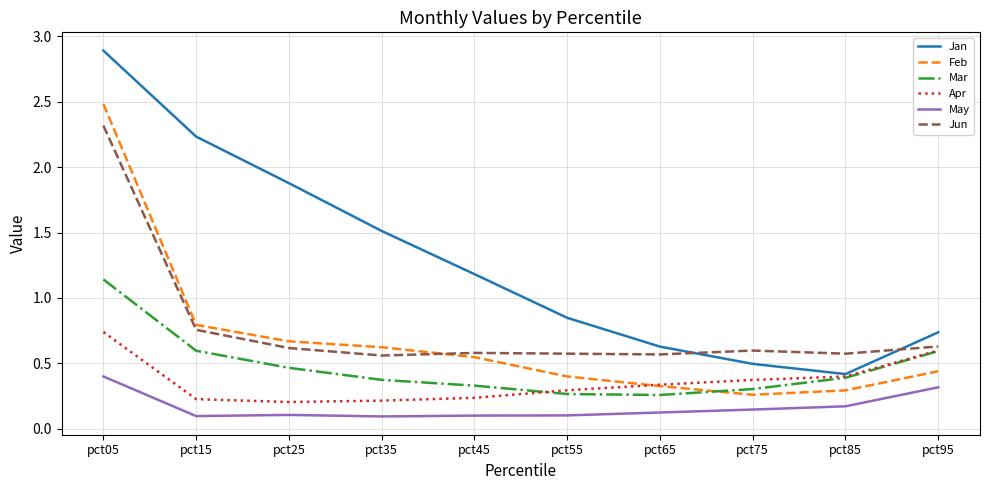

After their last crossing, which series has the higher values: Jan or Jun?

Jan